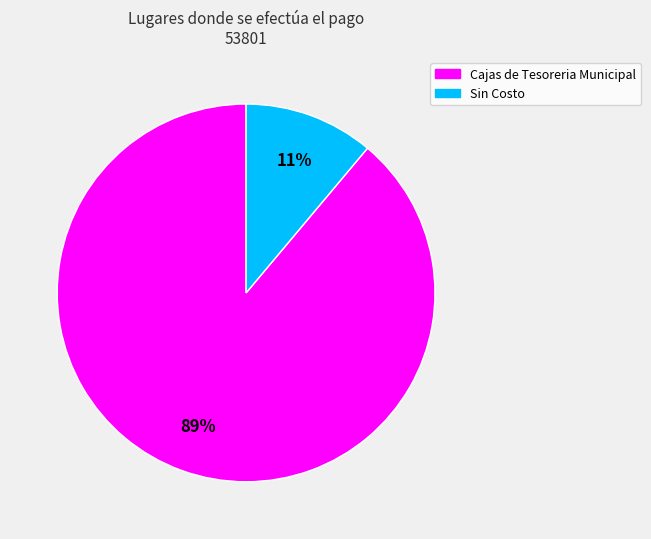

Do Cajas de Tesoreria Municipal and Sin Costo together represent more than half of the pie?

Yes